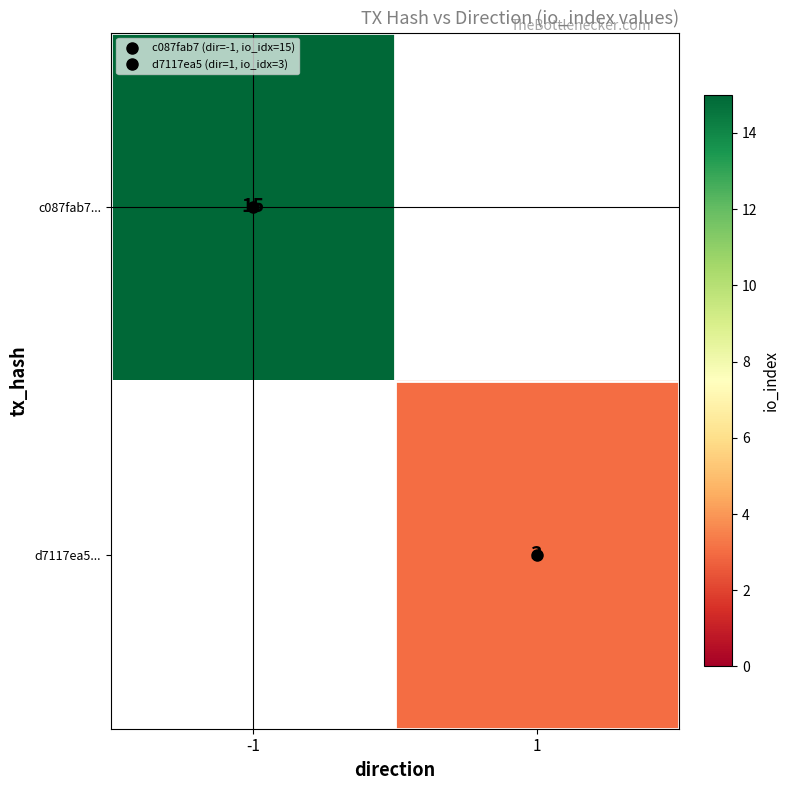

List the series in order of their overall mean, highest first.

c087fab7..., d7117ea5...